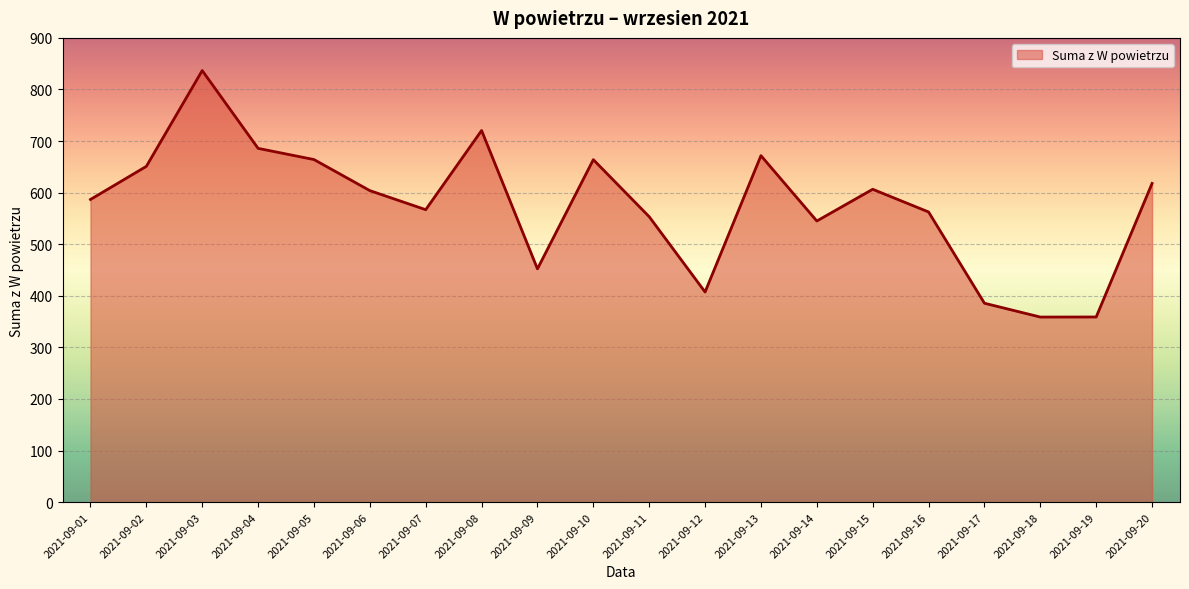

Which label corresponds to the largest value in the chart?

2021-09-03